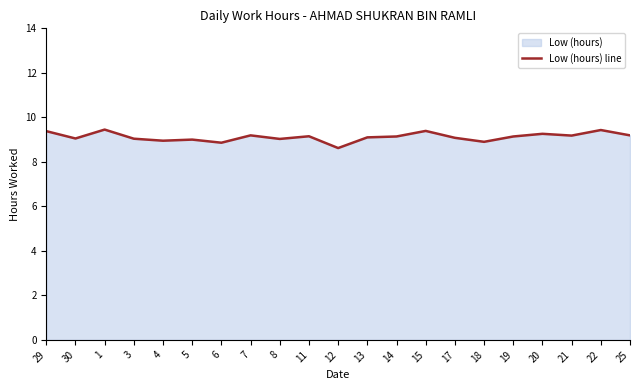

Read the value at 29.

9.4